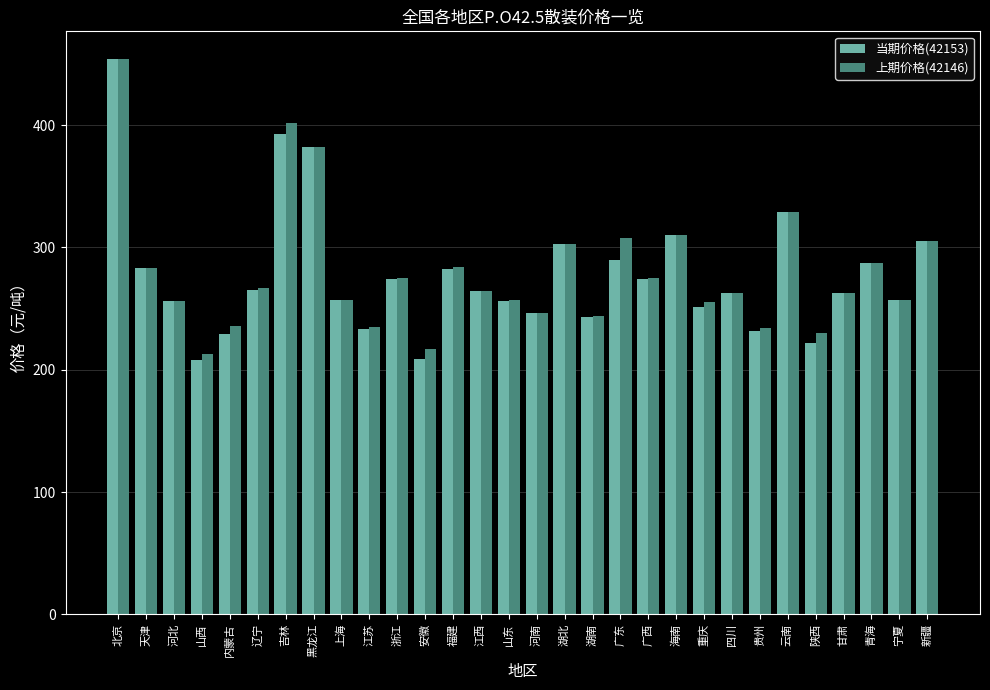

The 上期价格(42146) series shows 154 at 浙江. True or false?

False